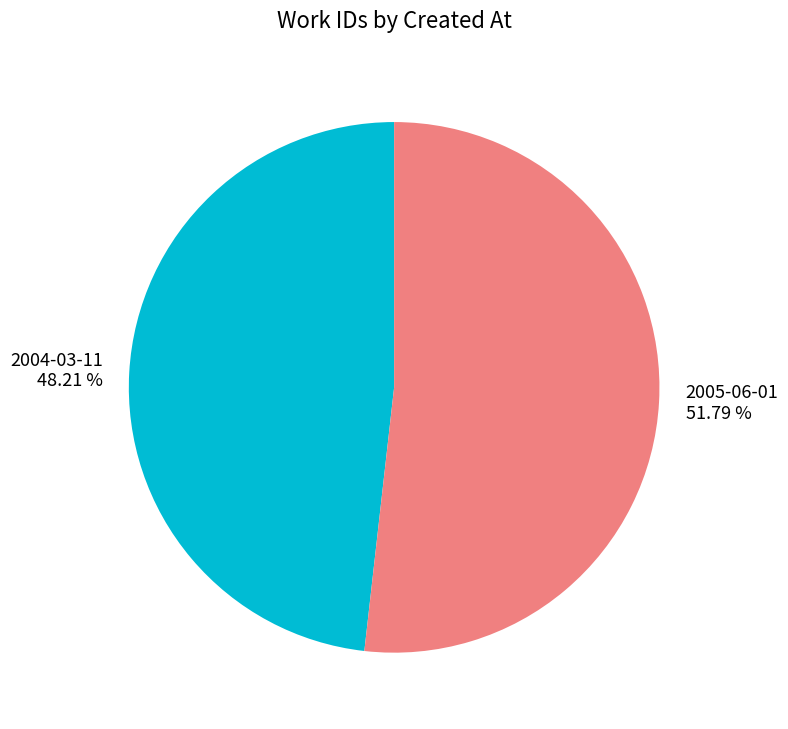

How many segments does this pie chart have?

2